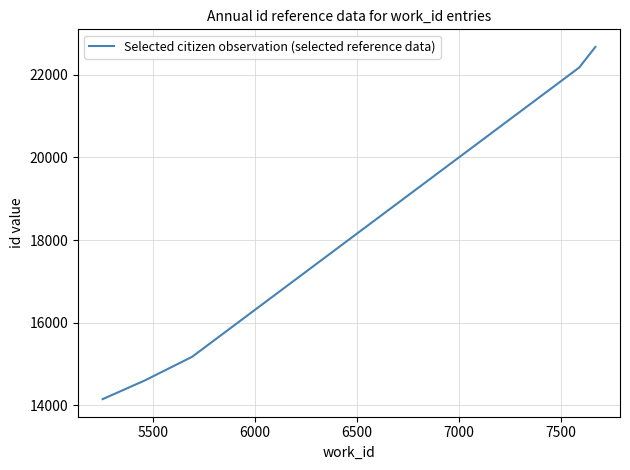

What is the difference between the maximum and minimum values?

8521